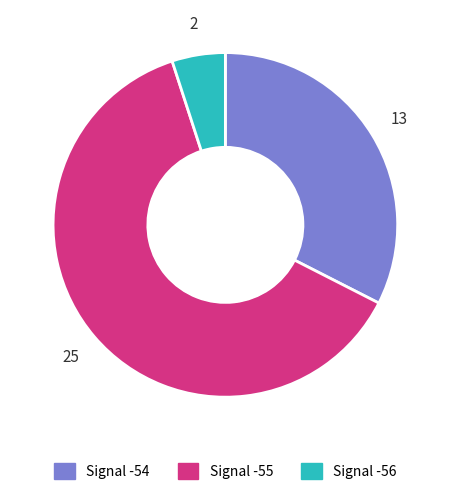

How many slices are in this pie chart?

3